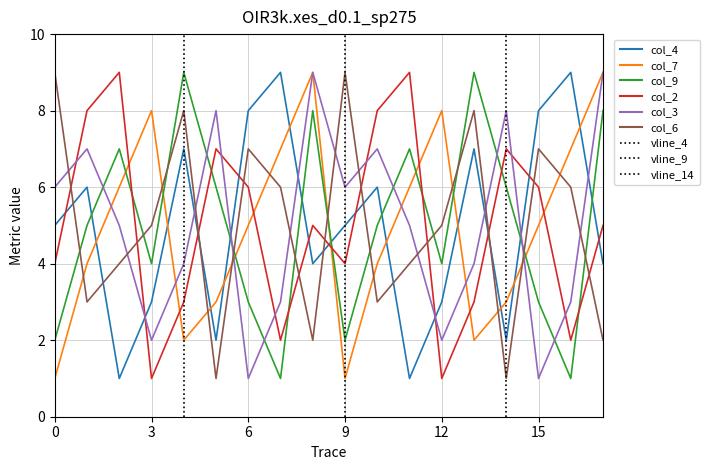

How many series are shown in this chart?

6